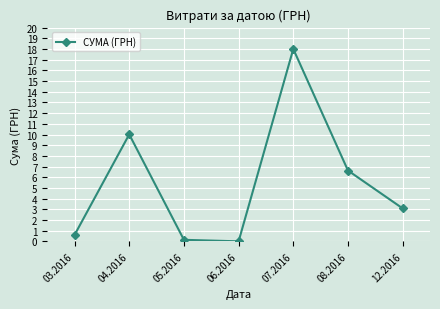

What is the sum of the values at 07.2016 and 08.2016?

24.6